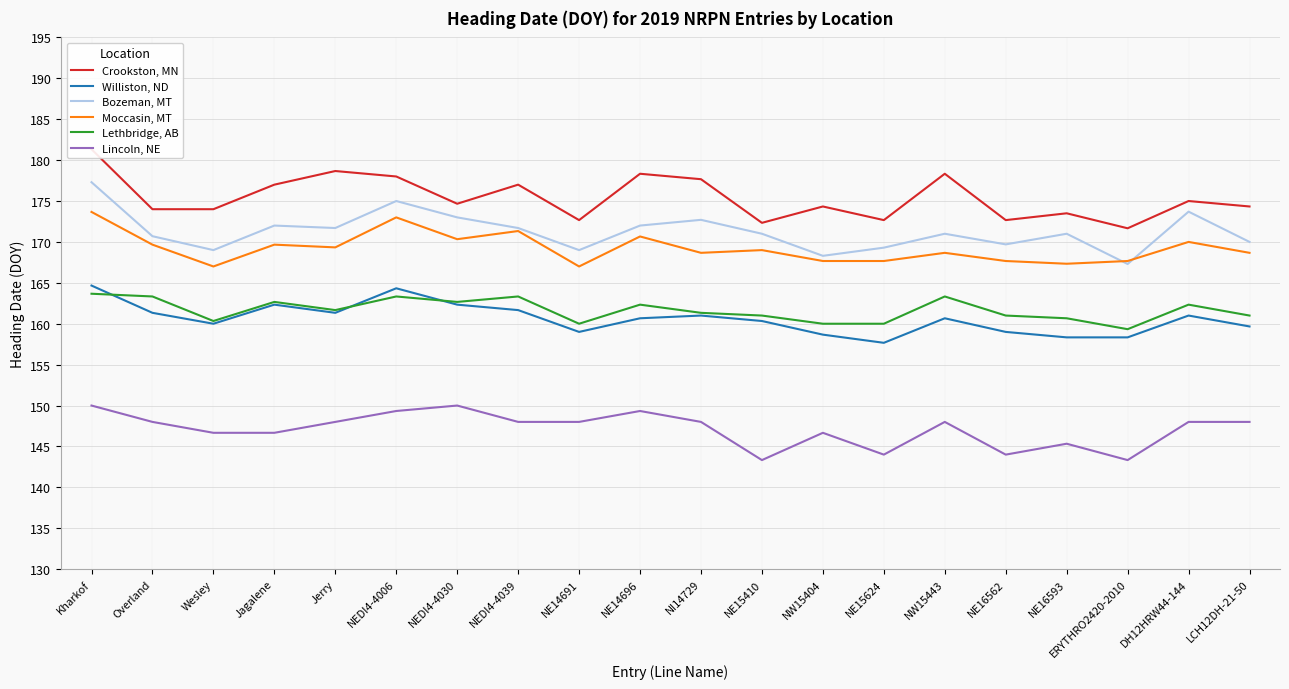

What position from the left is NI14729?

11